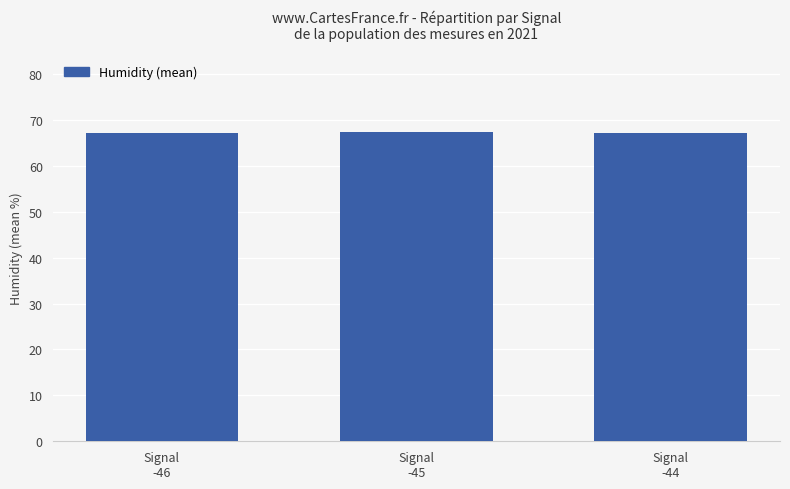

What is the label of the 1st bar from the right?

Signal
-44